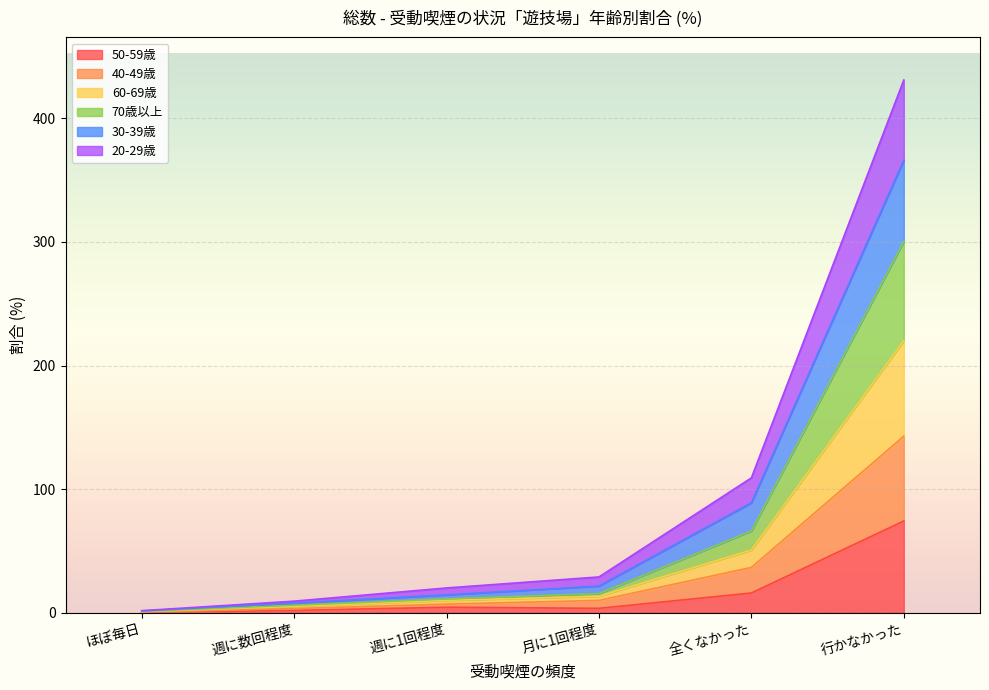

List the series in order of their overall mean, highest first.

30-39歳, 20-29歳, 60-69歳, 70歳以上, 40-49歳, 50-59歳